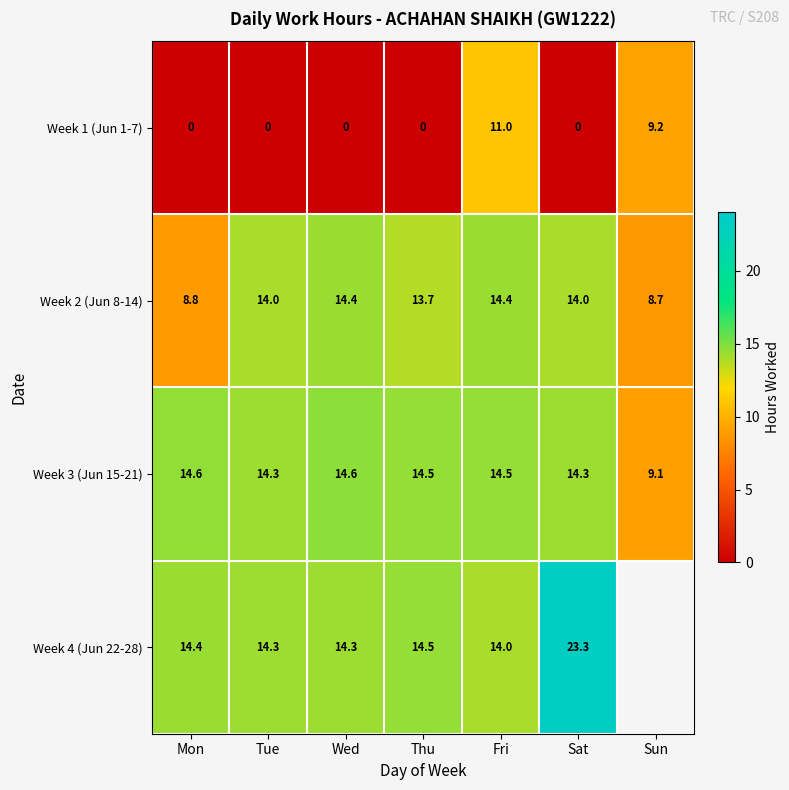

What is the total value across all series at Fri?

53.9